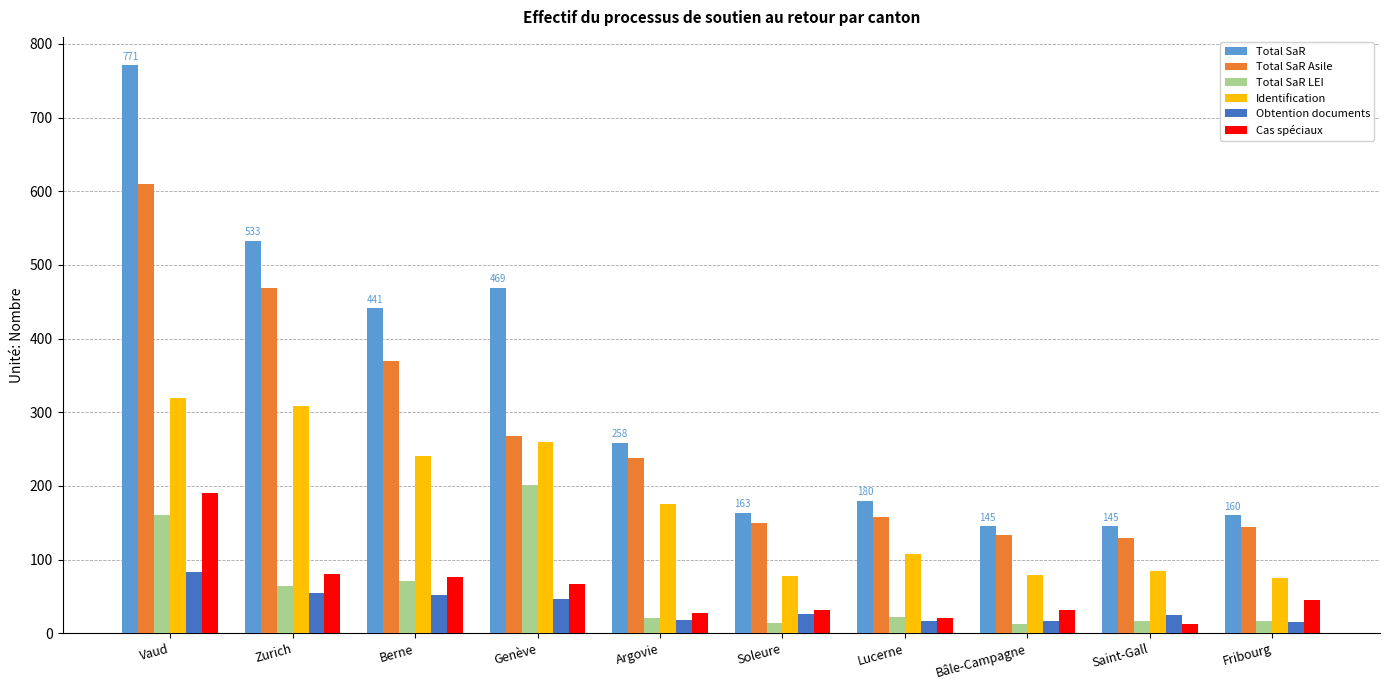

What is the difference between the Cas spéciaux values at Soleure and Vaud?

158